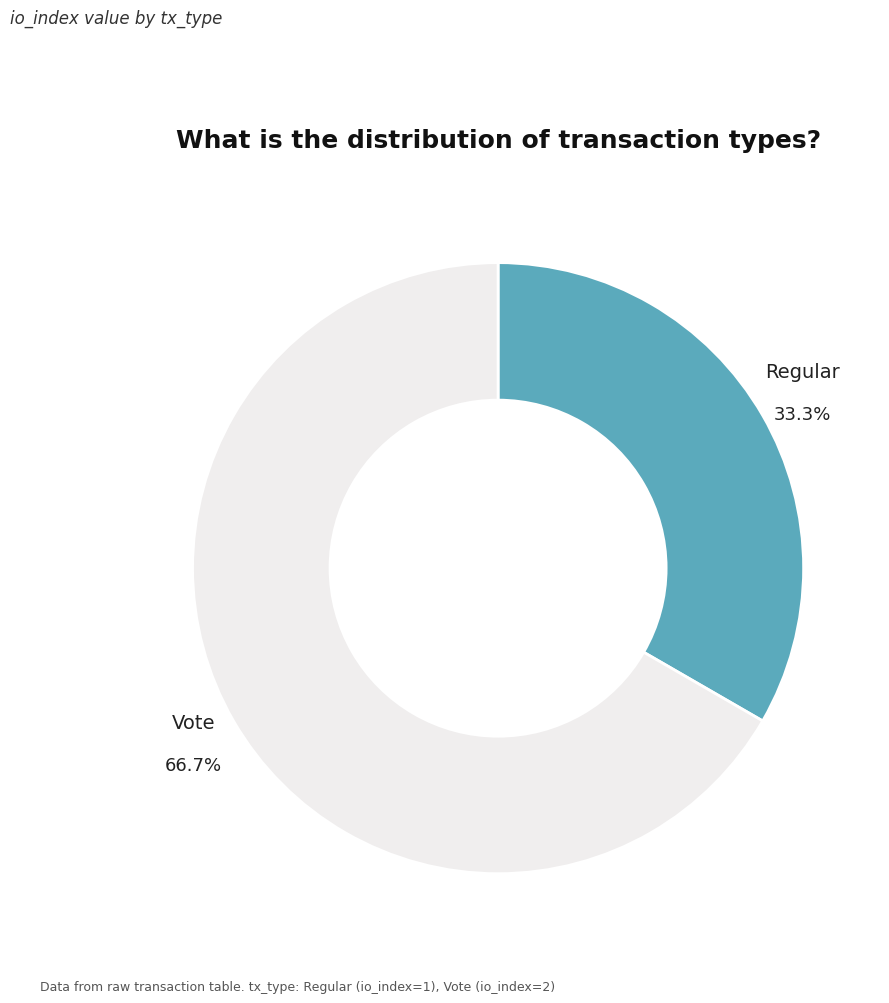

To the nearest percent, what is the combined percentage of Vote and Regular?

100%